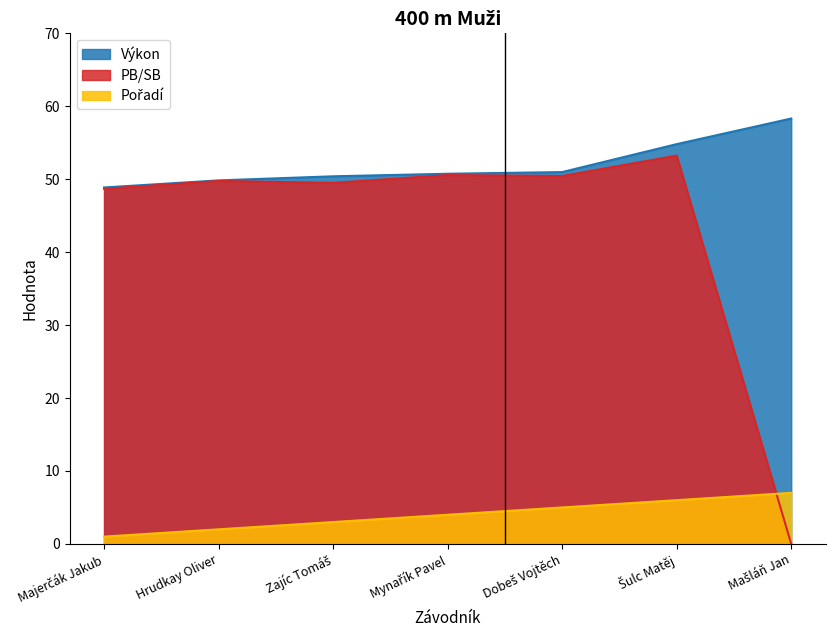

At which label is Výkon closest to 53?

Šulc Matěj